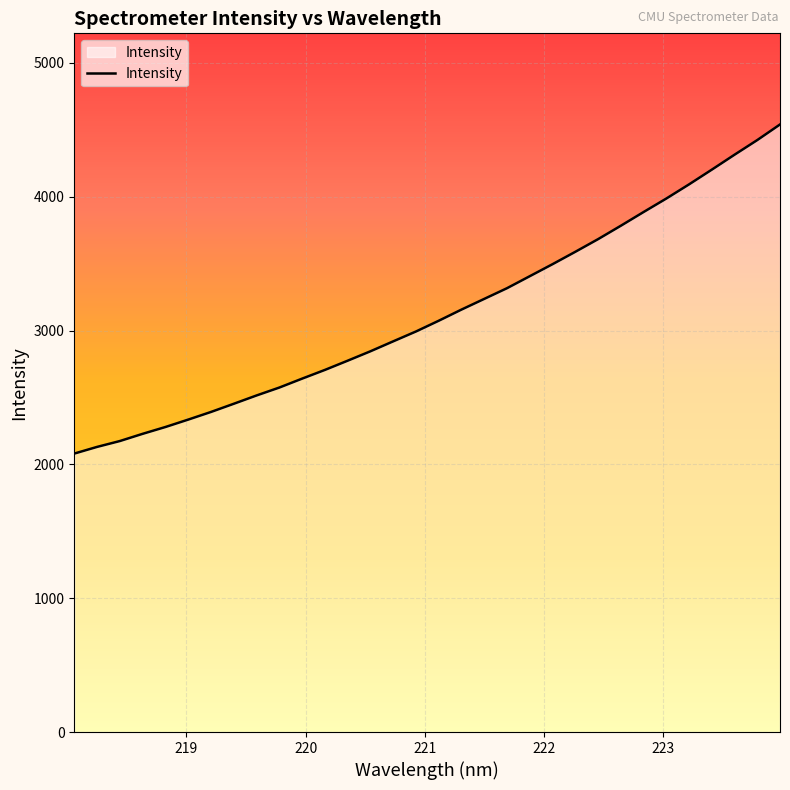

What is the greatest value displayed?

4539.4